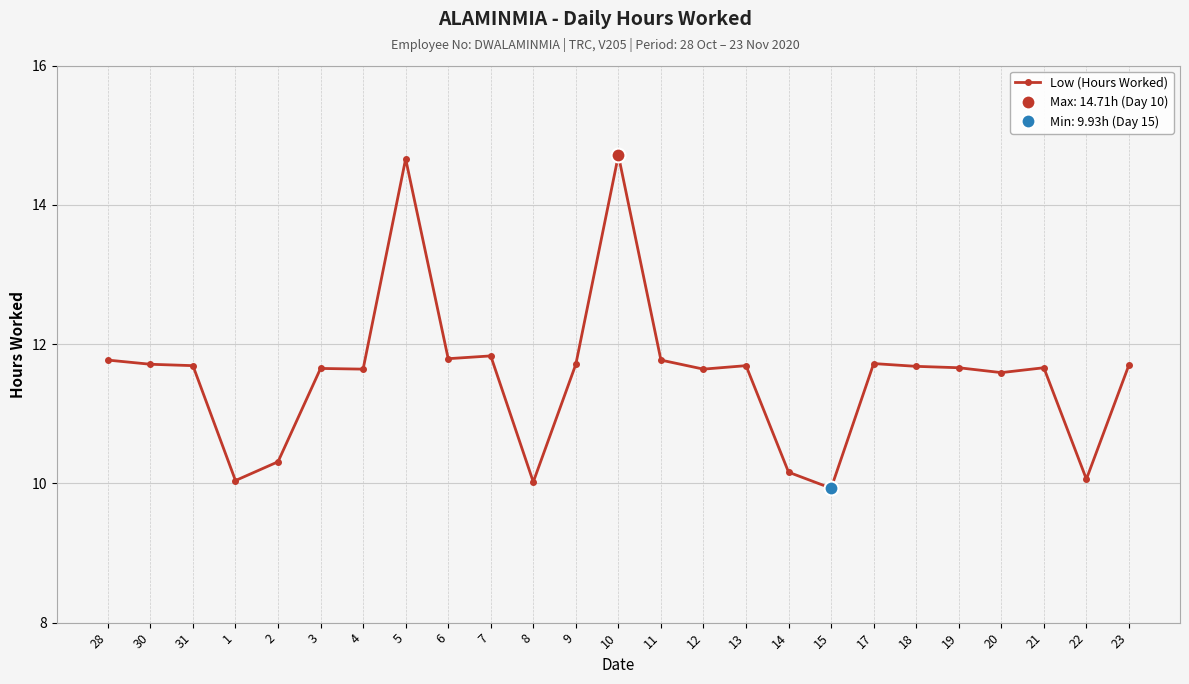

The chart shows a value of 11.7 at 17. True or false?

True